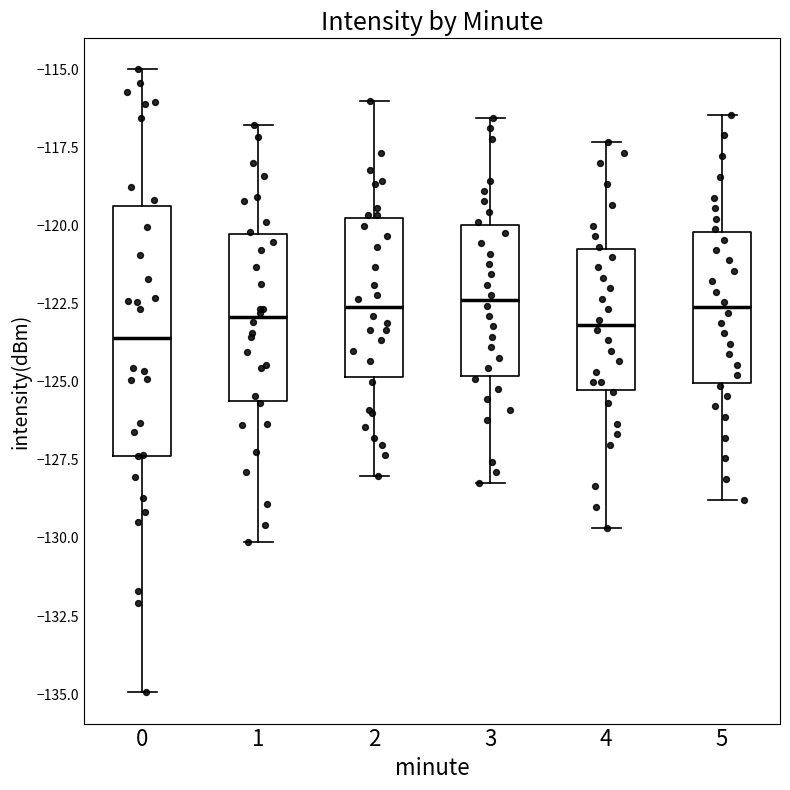

Where is the lower edge of the box at x = 4 on the y-axis? The values are not printed on the chart, so give them approximately, as read against the axis.

-125.5